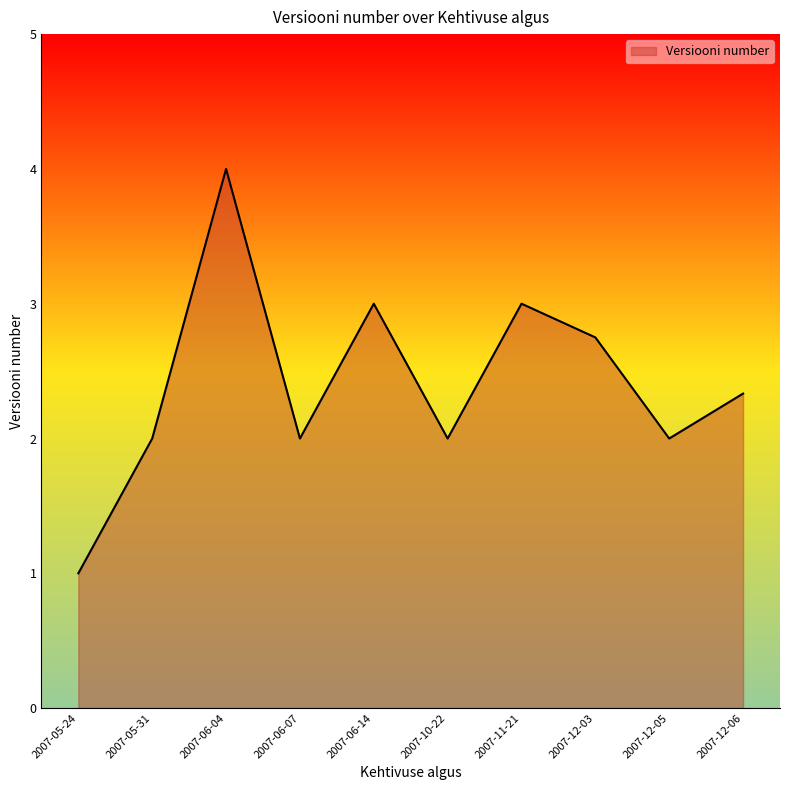

Is it true that the value at 2007-12-05 is 1?

False